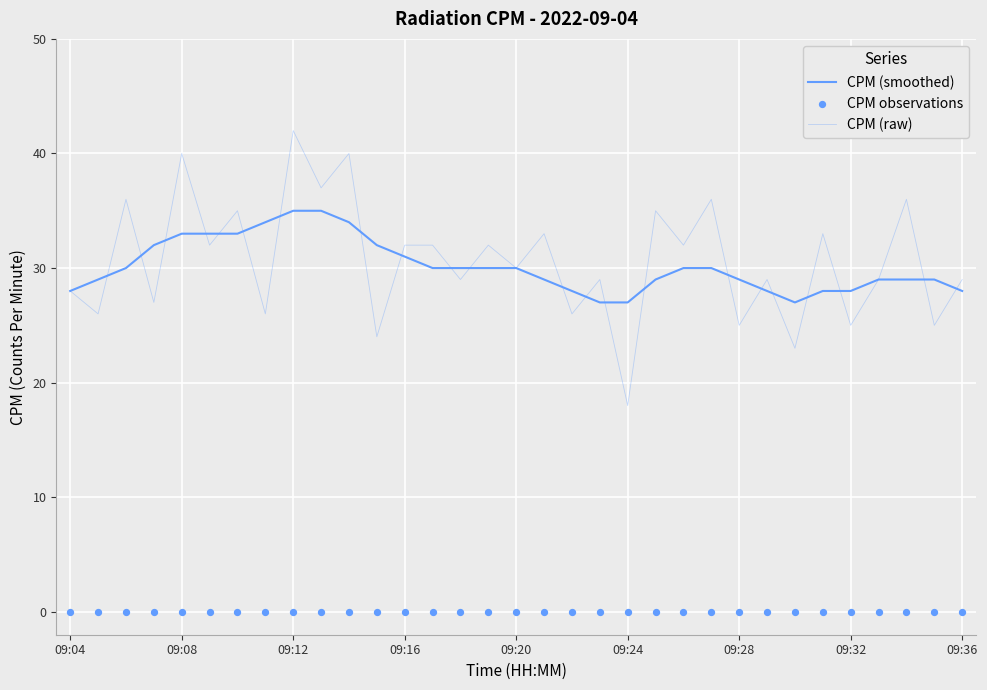

Which series contains the lowest Y value?

CPM observations